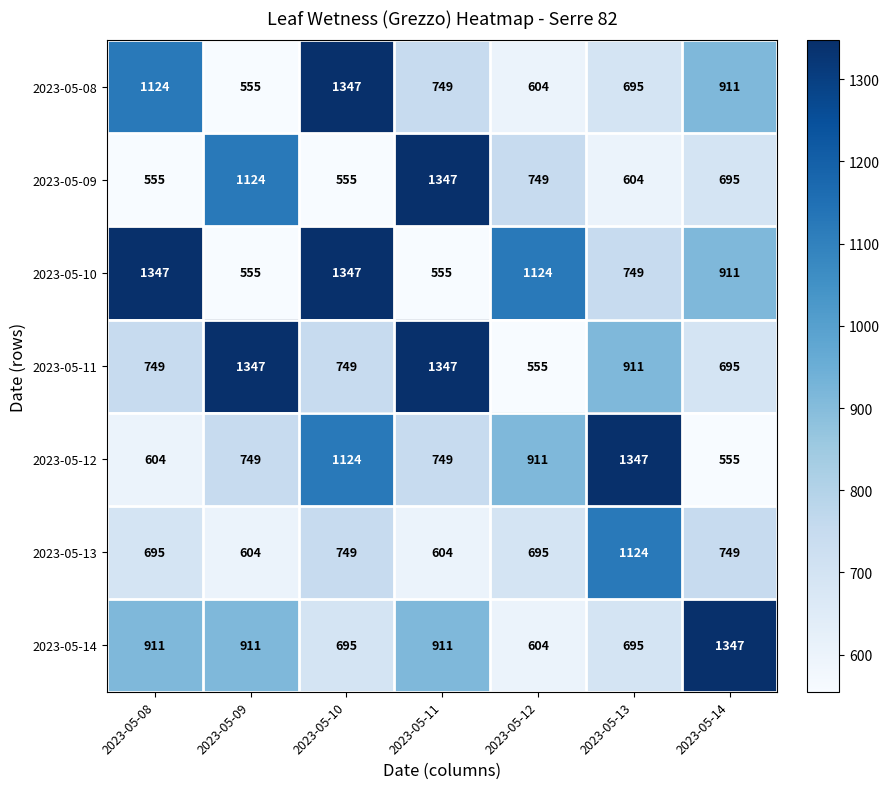

Which series has the largest total across all categories?

2023-05-10